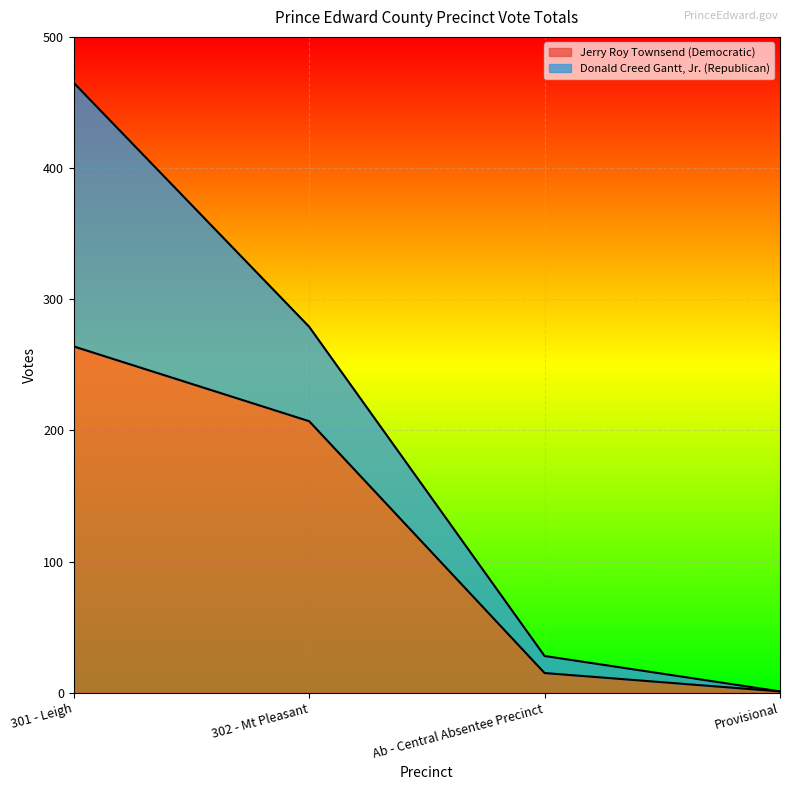

List the labels in order of value, smallest first.

Provisional, Ab - Central Absentee Precinct, 302 - Mt Pleasant, 301 - Leigh